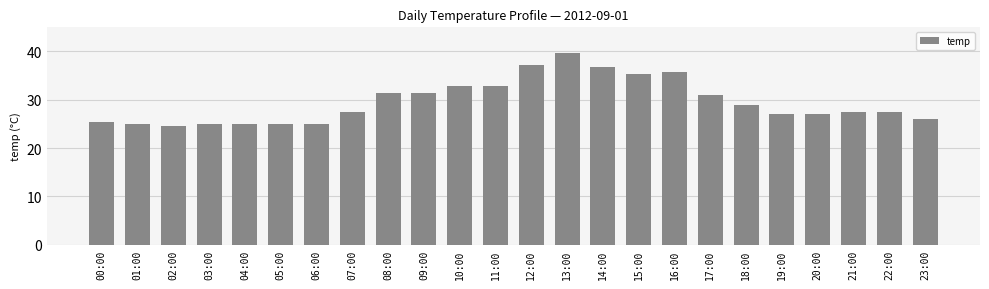

Between 14:00 and 13:00, which is larger?

13:00